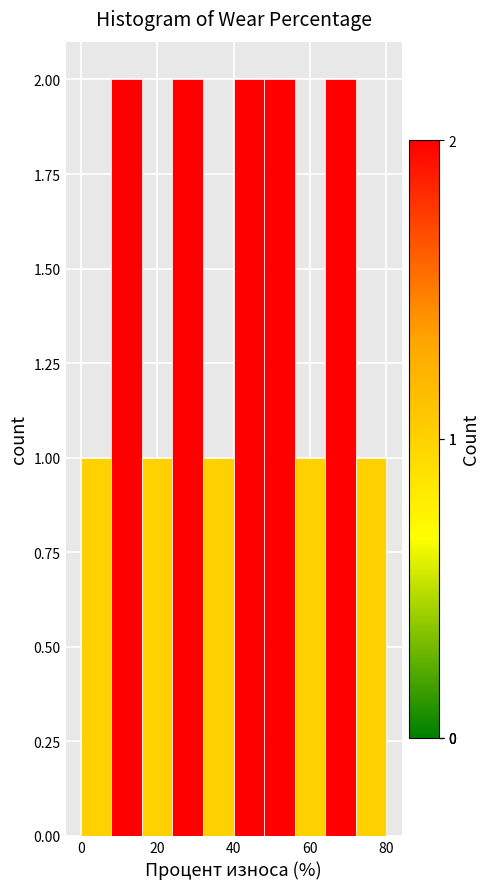

Reading left to right, list every bar in this chart as the range it spans on the x-axis followed by its height. The values are not printed on the chart, so give them approximately, as read against the axis.

0 to 8: 1
8 to 16: 2
16 to 24: 1
24 to 32: 2
32 to 40: 1
40 to 48: 2
48 to 56: 2
56 to 64: 1
64 to 72: 2
72 to 80: 1